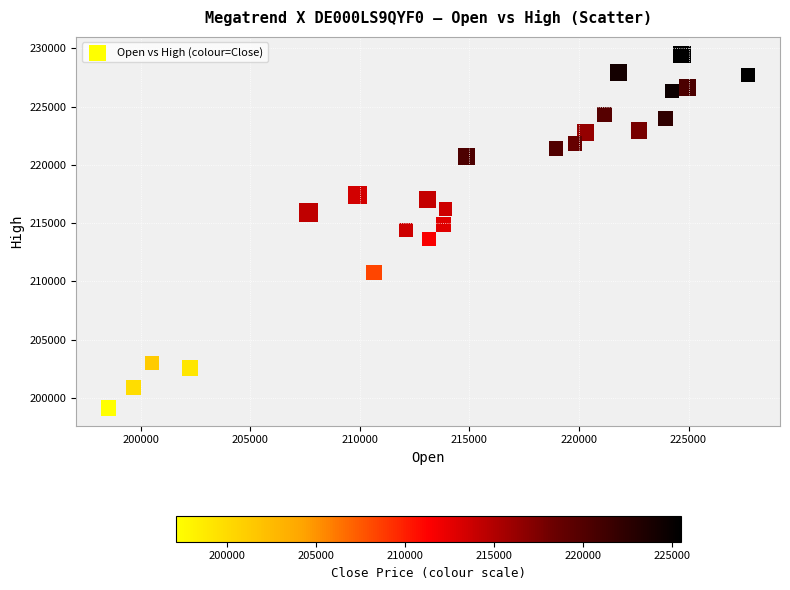

What is the range of X values (max minus min)?

29196